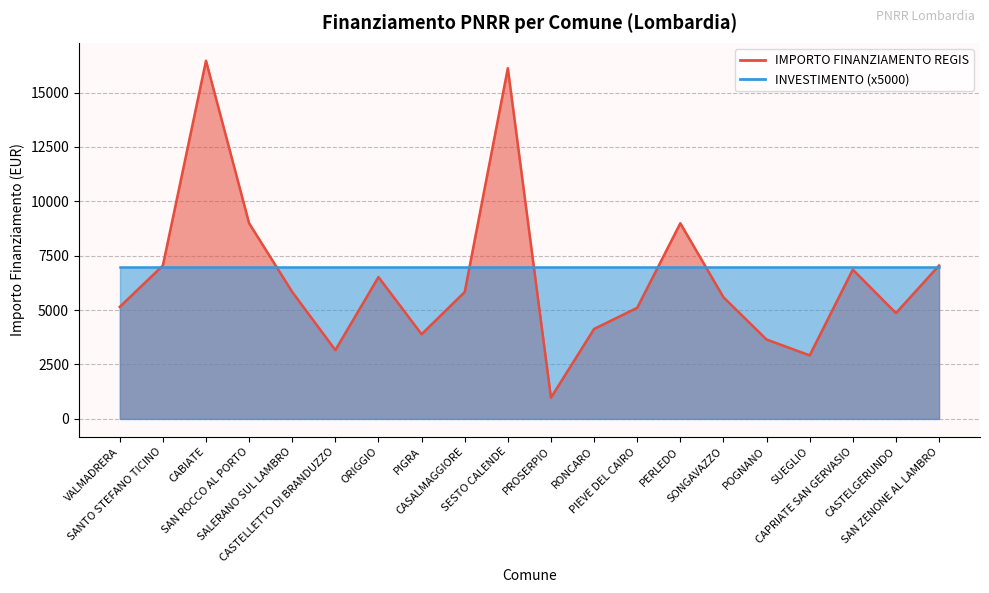

Is it true that the value at SANTO STEFANO TICINO is 7047?

True